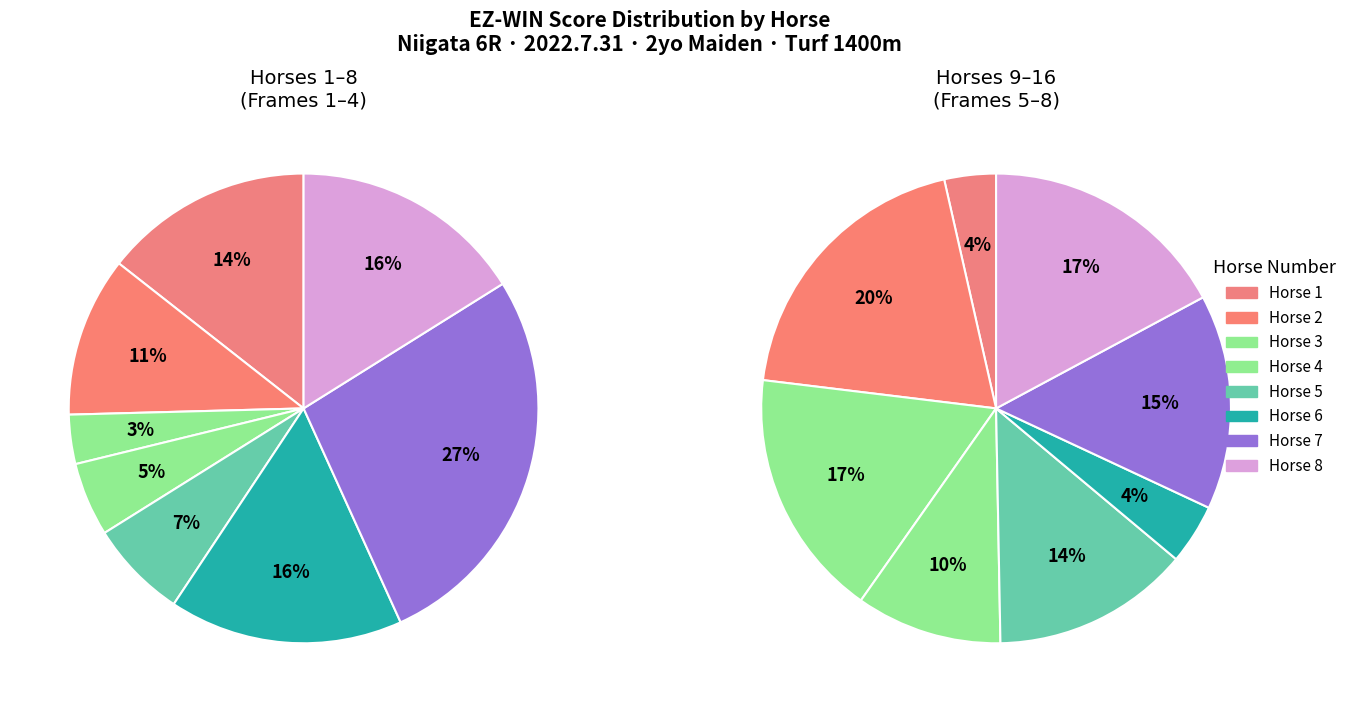

How many slices are in this pie chart?

16